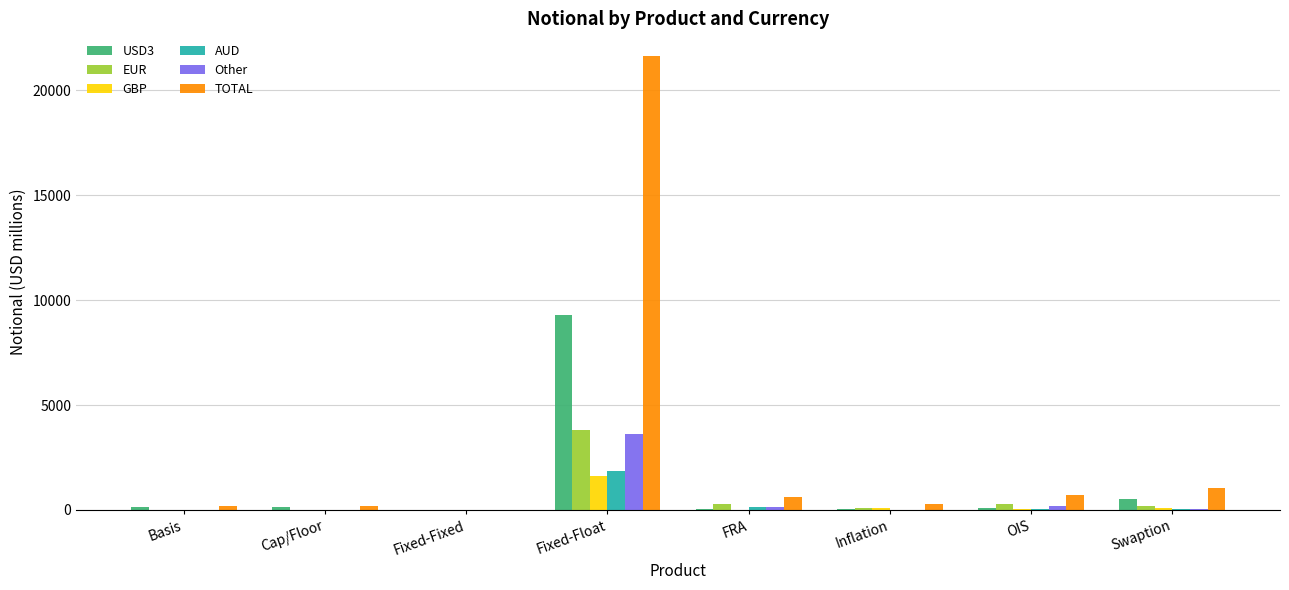

True or false: GBP has a value of 1636 at Fixed-Float.

True